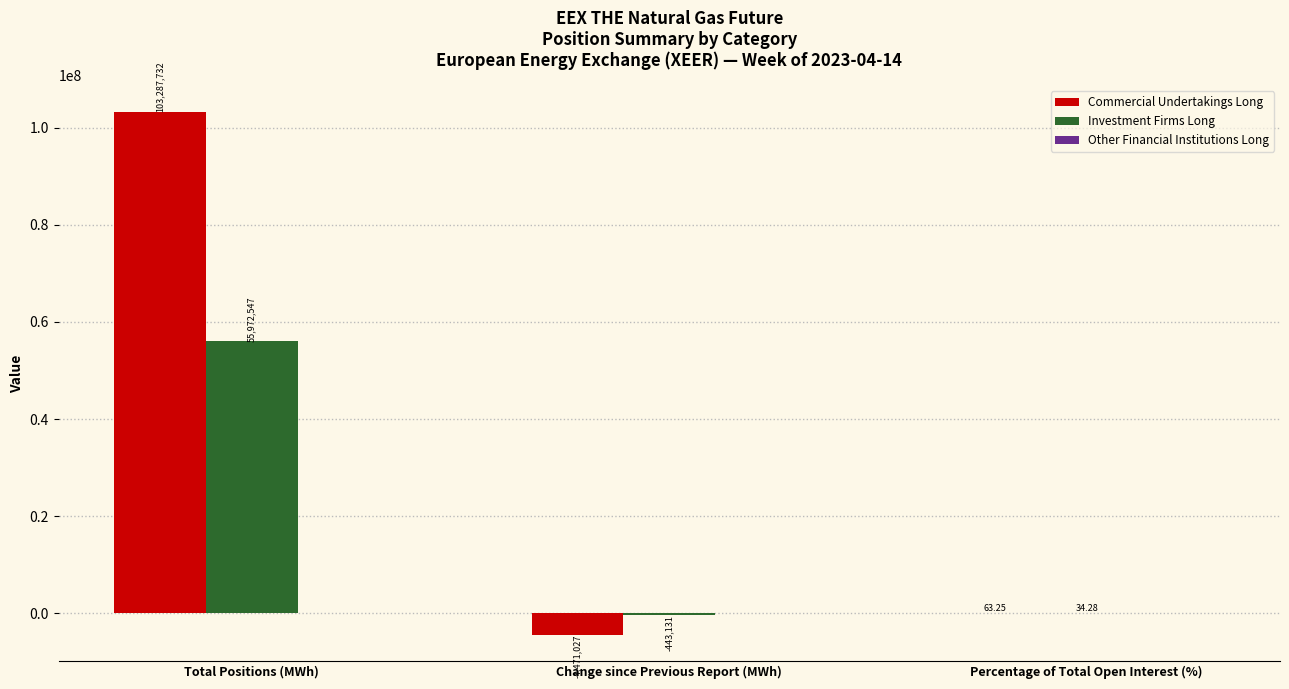

What is the sum of the Commercial Undertakings Long values at Total Positions (MWh) and Change since Previous Report (MWh)?

98816705.0